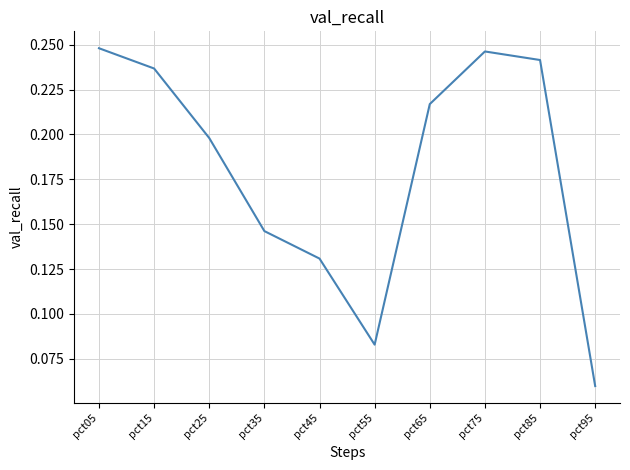

Rank the categories by value from lowest to highest.

pct95, pct55, pct45, pct35, pct25, pct65, pct15, pct85, pct75, pct05